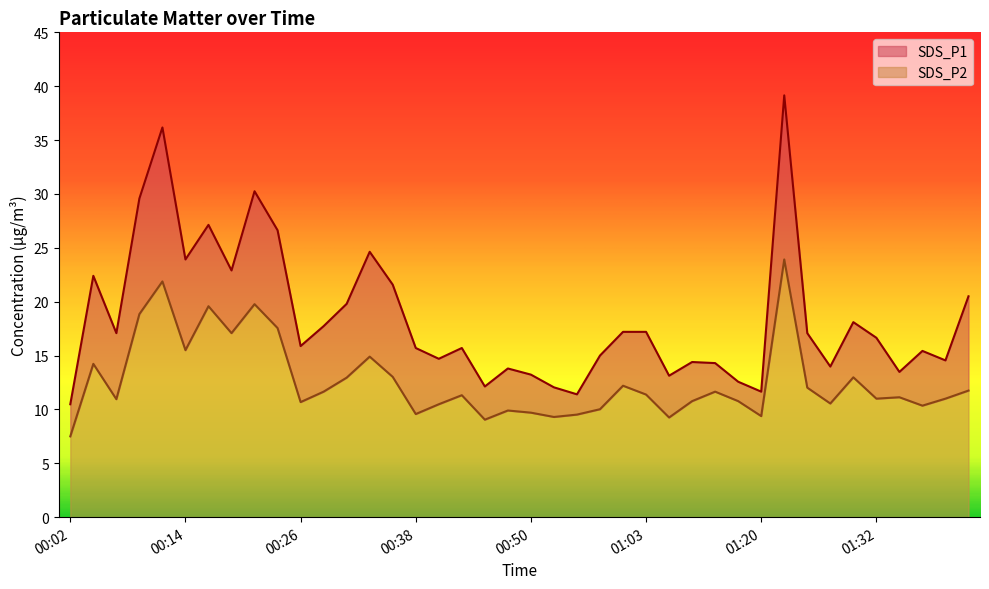

What is the difference between the highest and lowest values at 01:30?

5.1